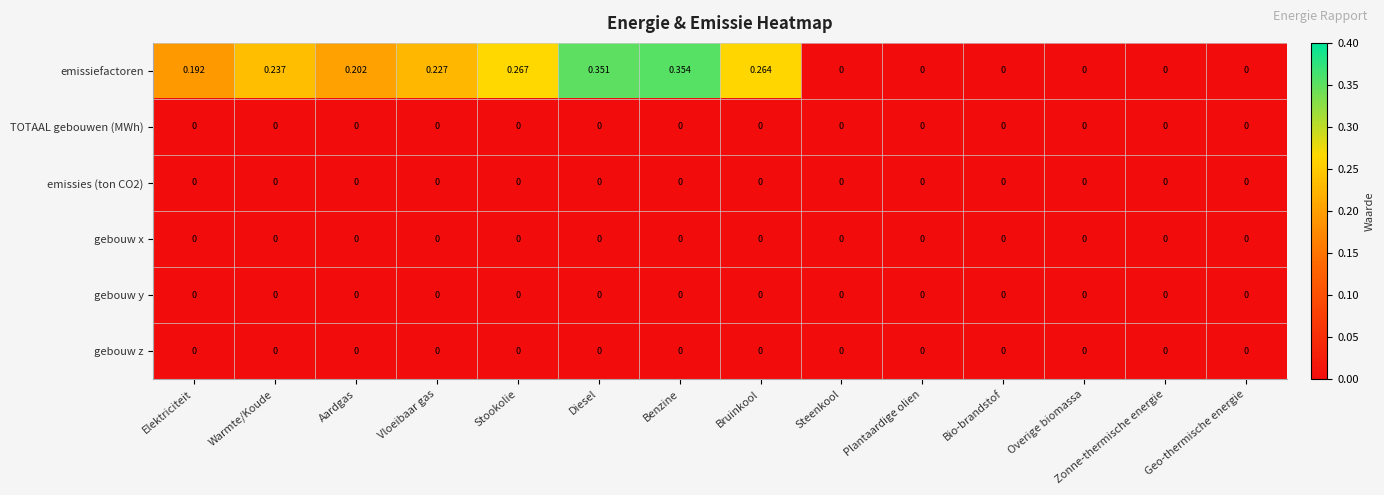

Between Warmte/Koude and Diesel, which series saw the biggest shift?

emissiefactoren